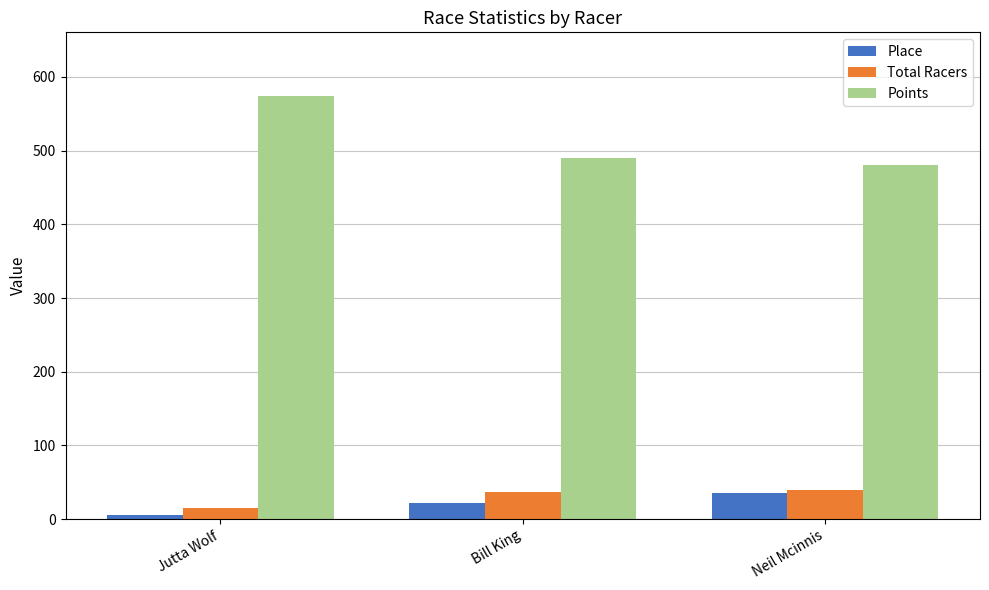

What are all the series names shown in the legend?

Place, Total Racers, Points